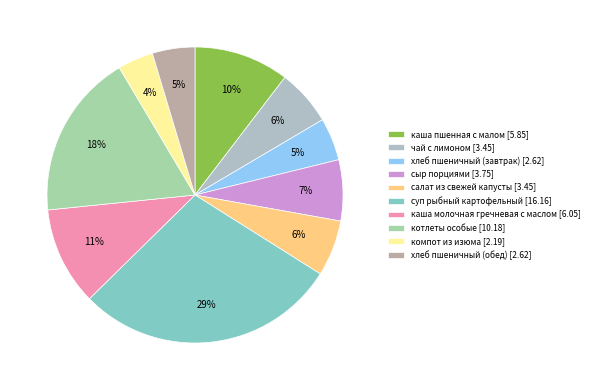

True or false: суп рыбный картофельный accounts for 29% of the total.

True